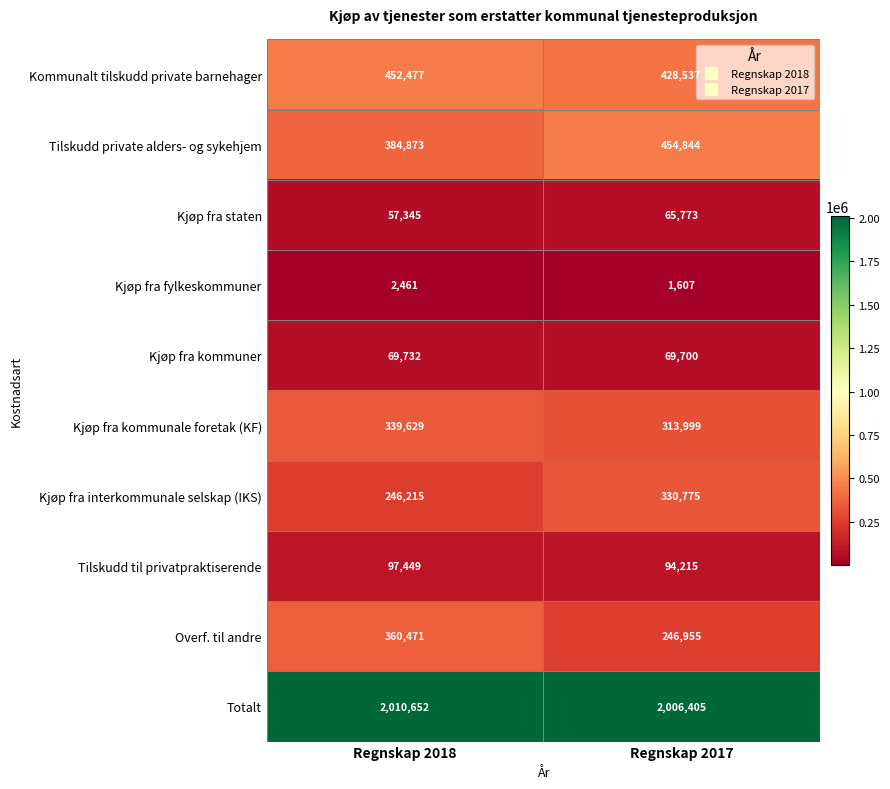

Rank the series at Regnskap 2018 from lowest to highest value.

Kjøp fra fylkeskommuner, Kjøp fra staten, Kjøp fra kommuner, Tilskudd til privatpraktiserende, Kjøp fra interkommunale selskap (IKS), Kjøp fra kommunale foretak (KF), Overf. til andre, Tilskudd private alders- og sykehjem, Kommunalt tilskudd private barnehager, Totalt